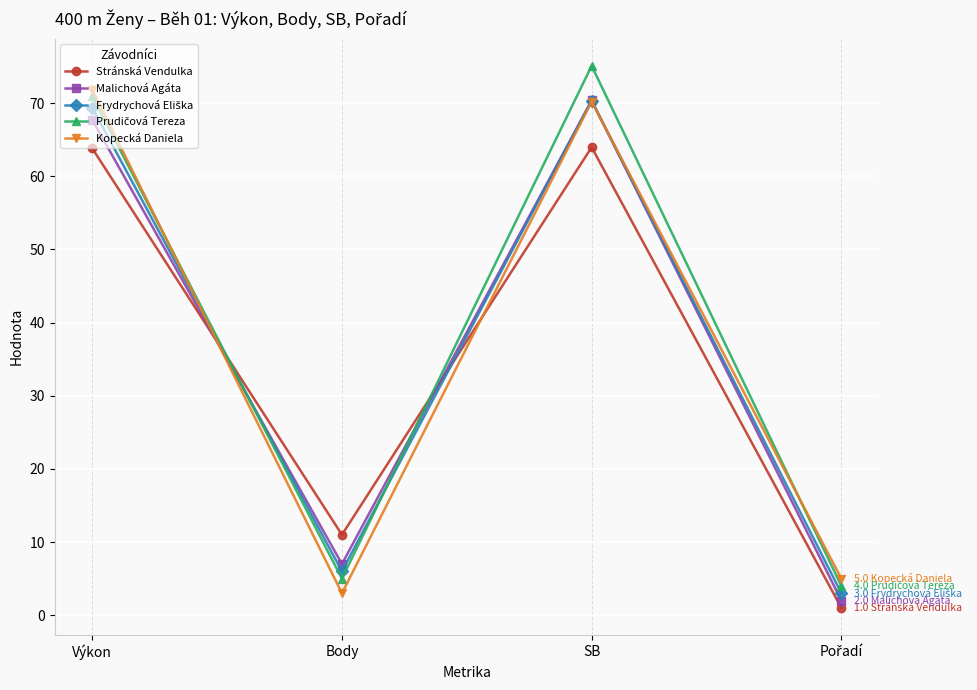

Which category has the highest value in the Kopecká Daniela series?

Výkon